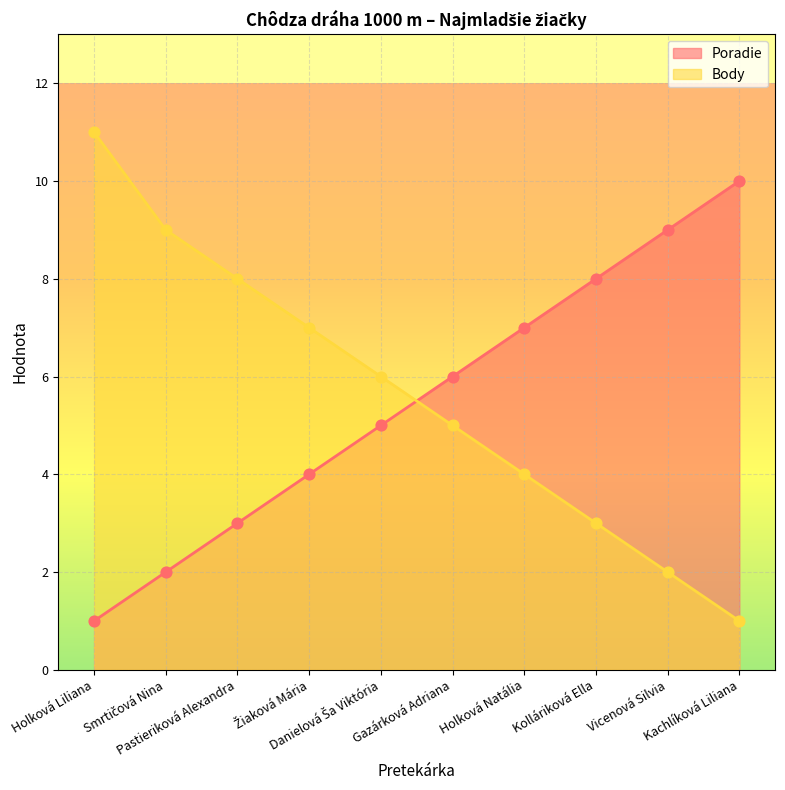

Which series has the largest total across all categories?

Body